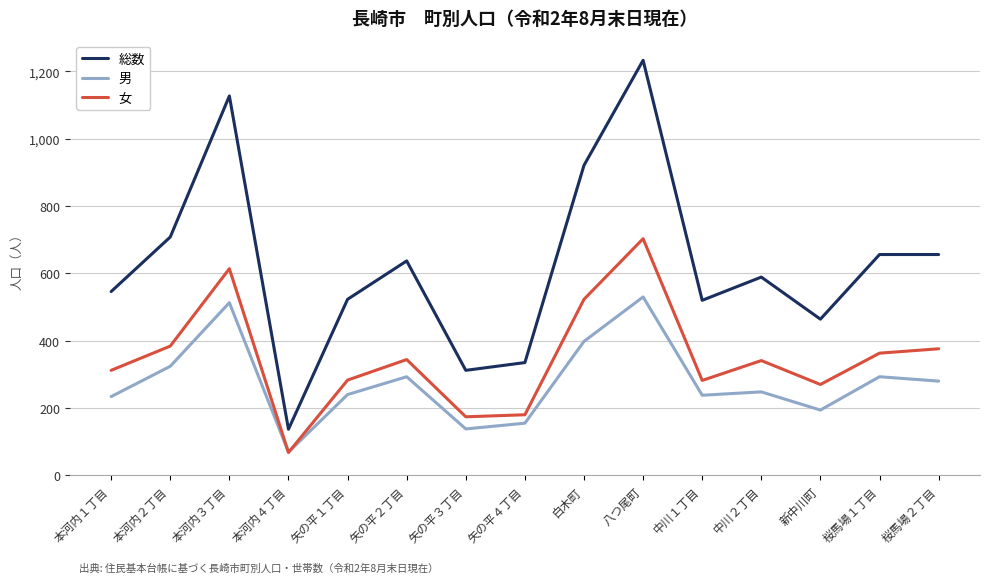

True or false: 総数 and 女 intersect in this chart.

False